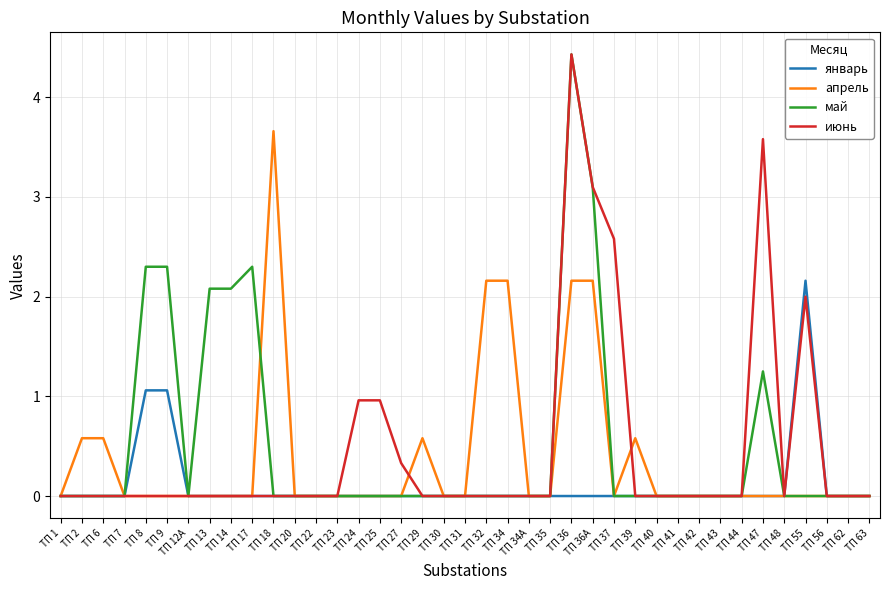

What is the total value across all series at ТП 32?

2.2